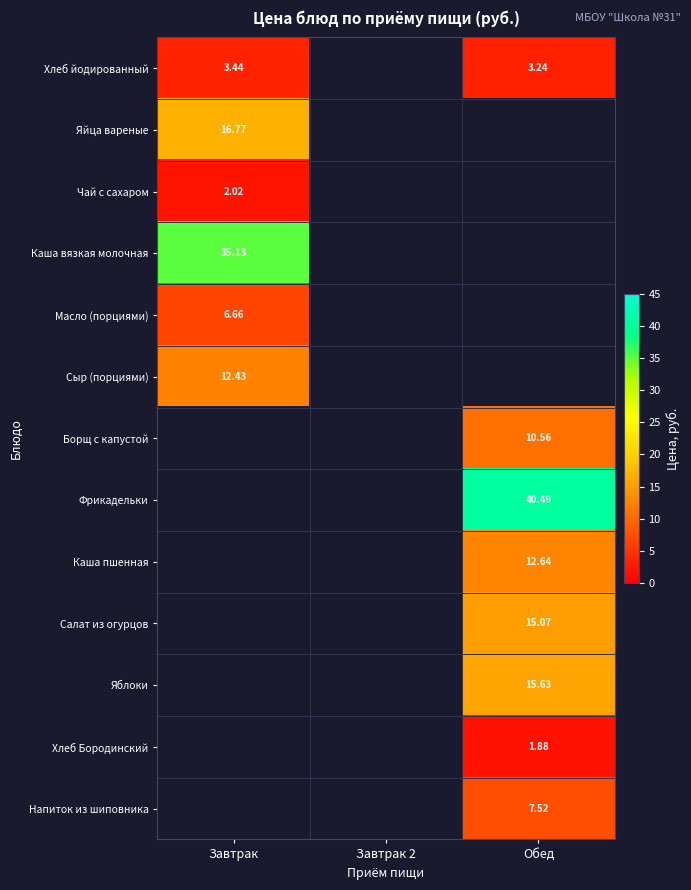

At Завтрак 2, list the series in order from smallest to largest.

Хлеб йодированный, Яйца вареные, Чай с сахаром, Каша вязкая молочная, Масло (порциями), Сыр (порциями), Борщ с капустой, Фрикадельки, Каша пшенная, Салат из огурцов, Яблоки, Хлеб Бородинский, Напиток из шиповника